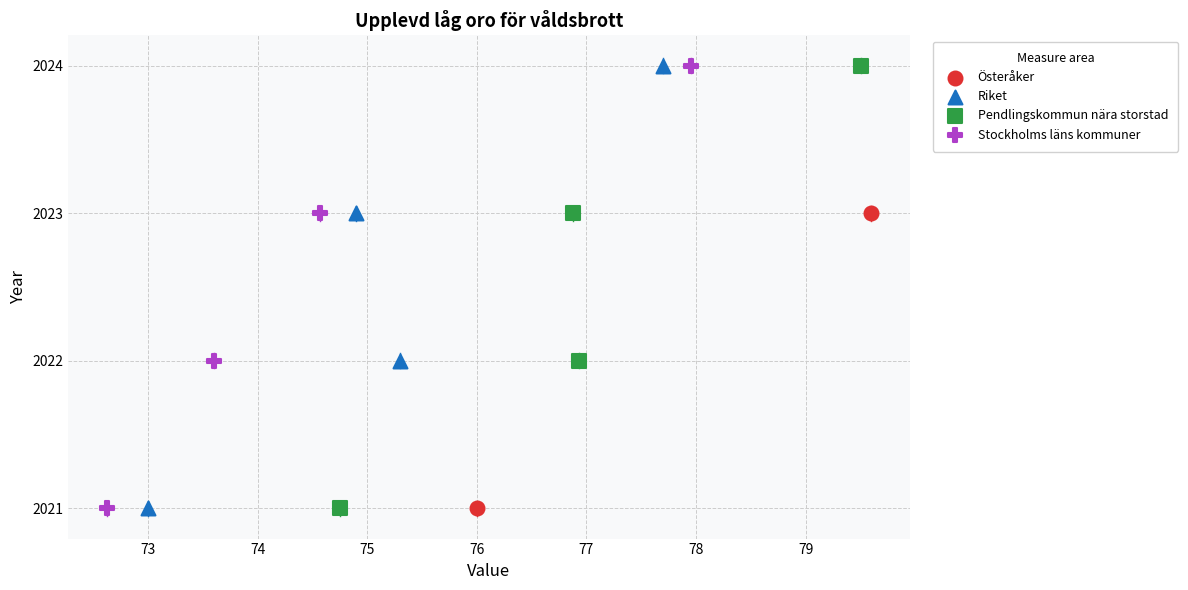

What are all the series names shown in the legend?

Österåker, Riket, Pendlingskommun nära storstad, Stockholms läns kommuner